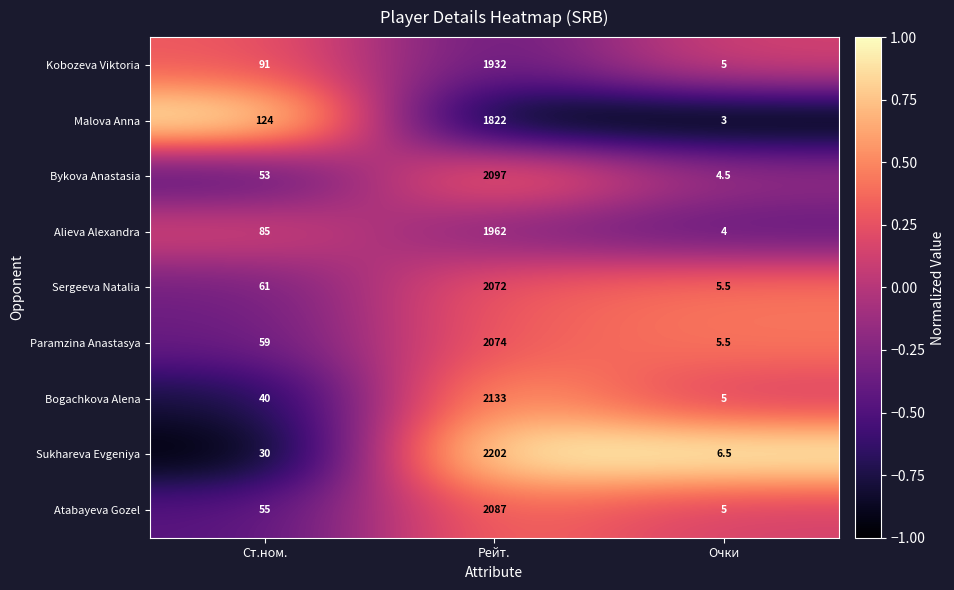

Which series changed the most between Ст.ном. and Очки?

Malova Anna